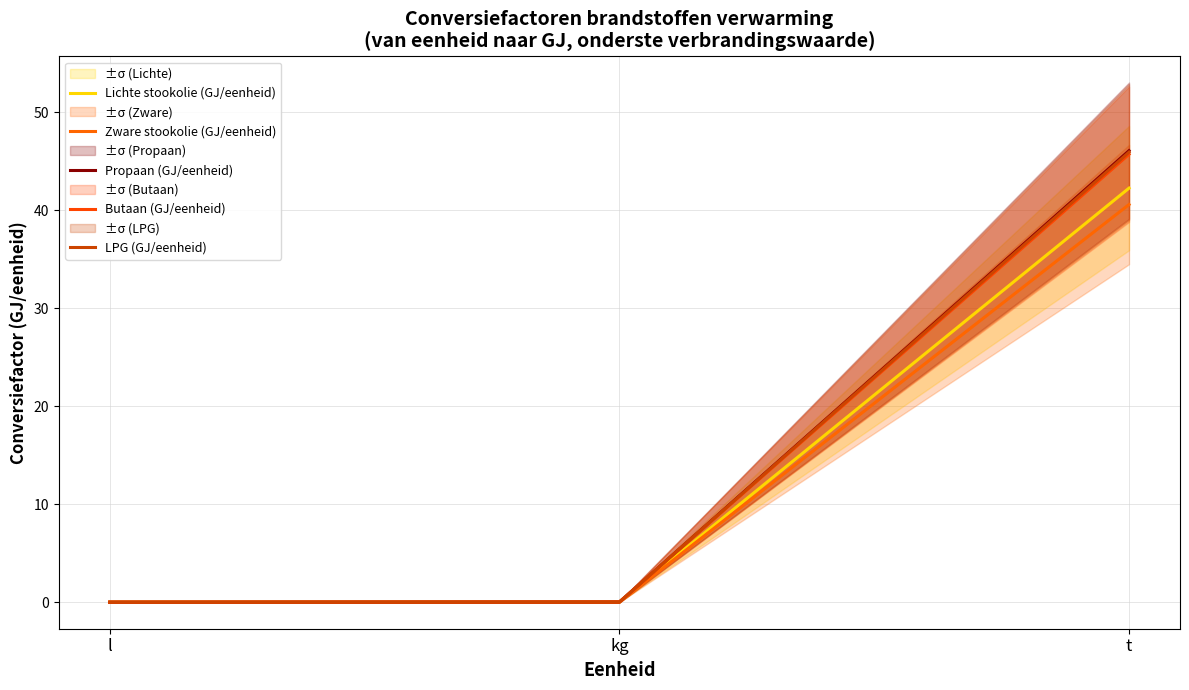

At which category does the chart reach its peak across all series?

t